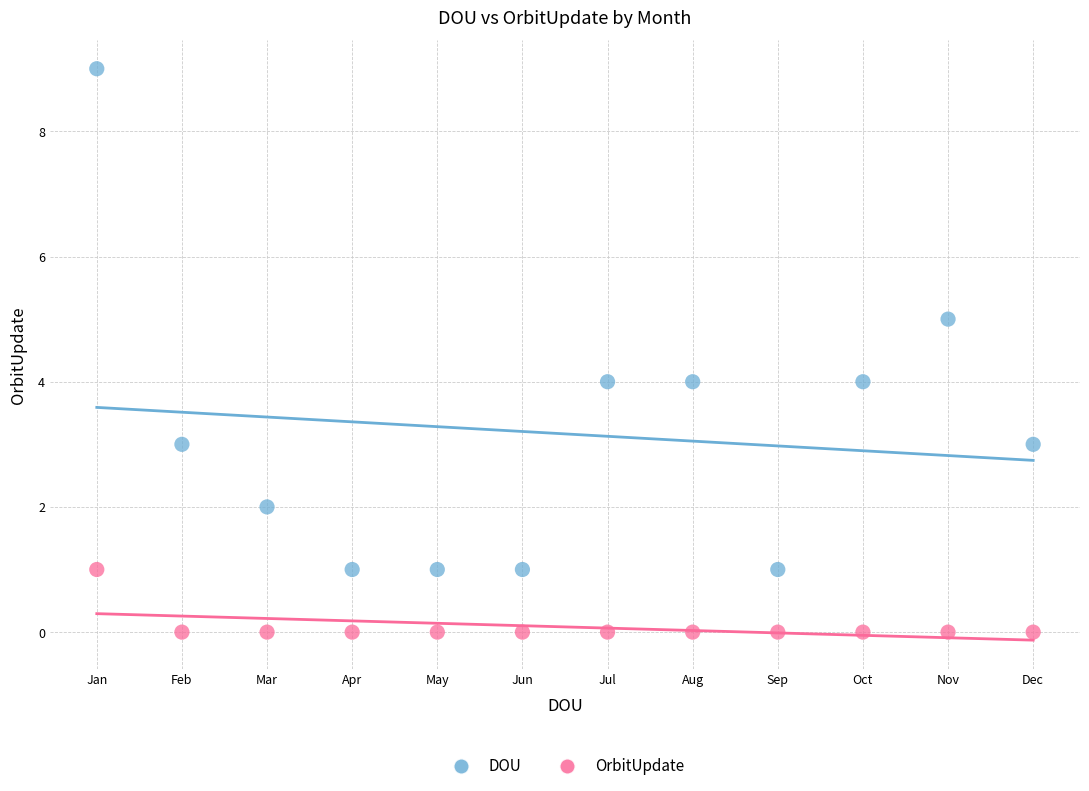

Which series contains the highest Y value?

DOU